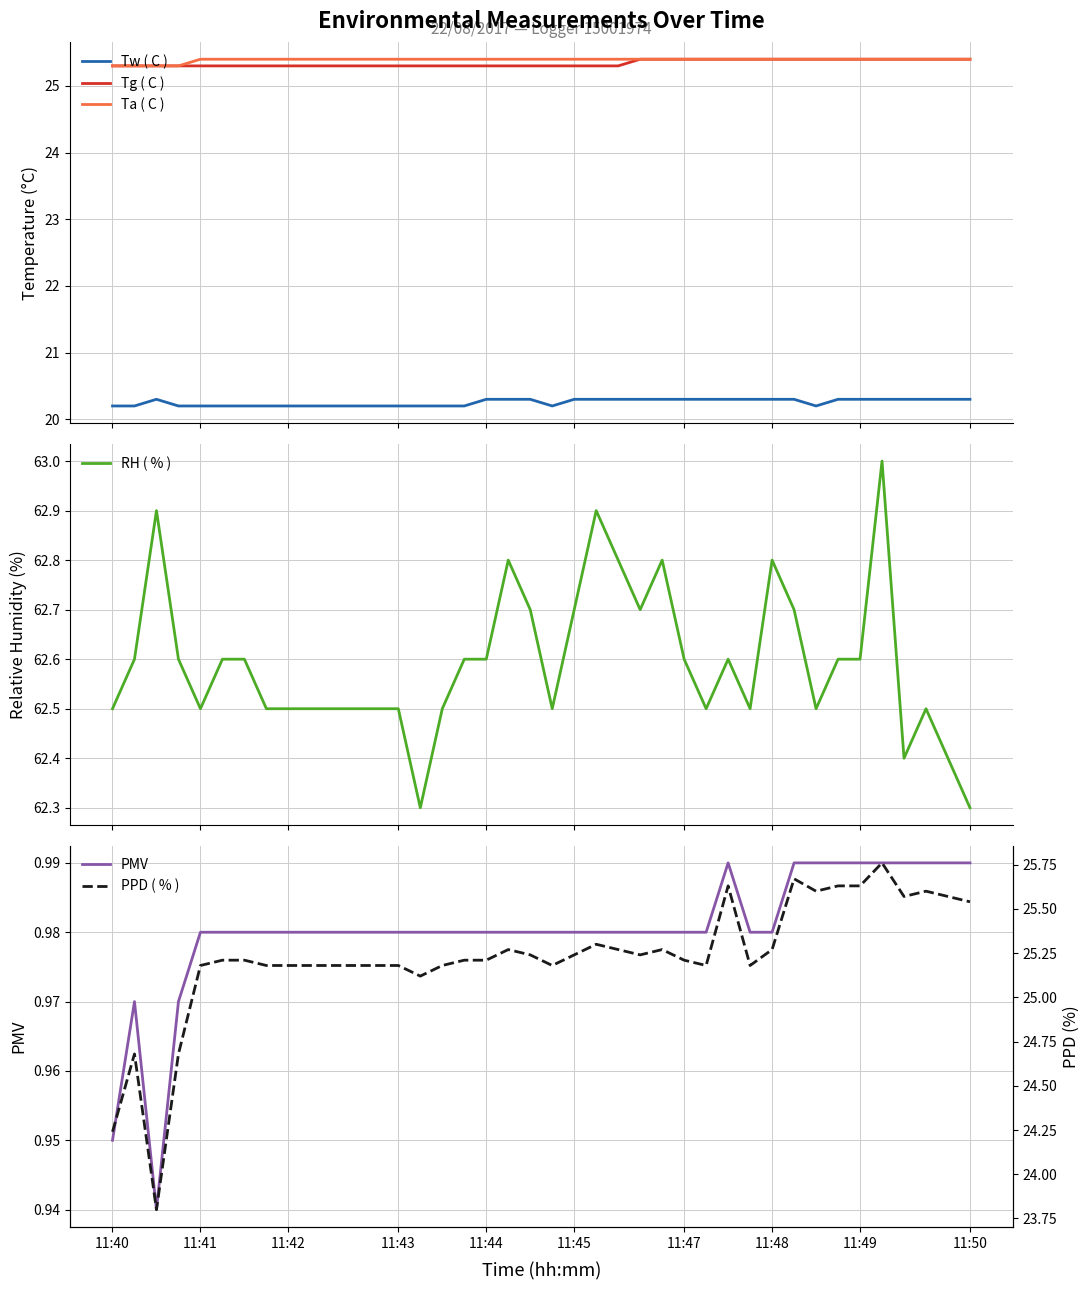

Does the chart display data point markers on the line(s)?

No